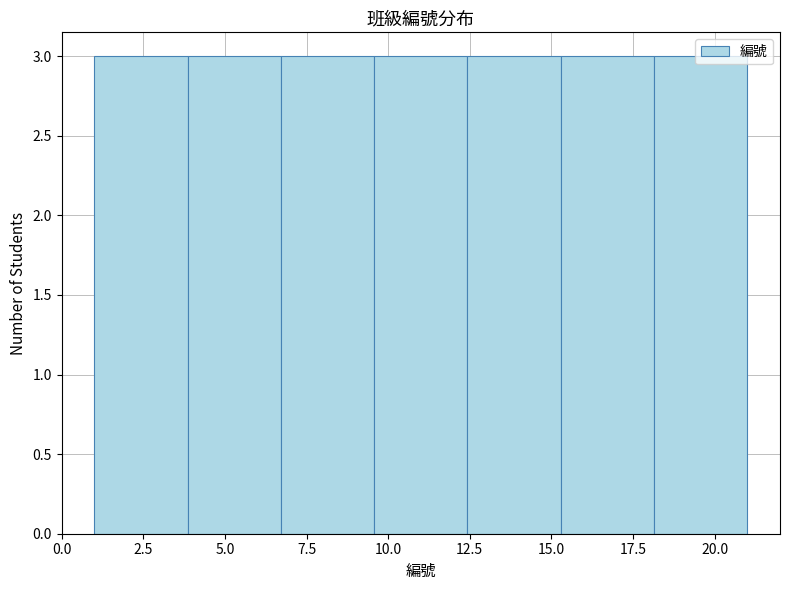

Reading left to right, list every bar in this chart as the range it spans on the x-axis followed by its height. Neither the bar edges nor the heights are printed on the chart, so give them approximately, as read against the axes.

1.0 to 4.0: 3
4.0 to 6.5: 3
6.5 to 9.5: 3
9.5 to 12.5: 3
12.5 to 15.5: 3
15.5 to 18.0: 3
18.0 to 21.0: 3